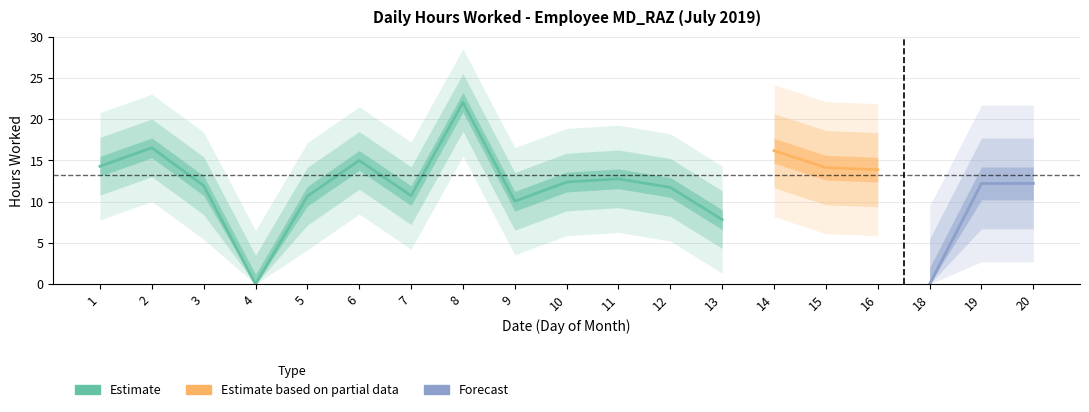

At which category does the data reach its first local valley?

4